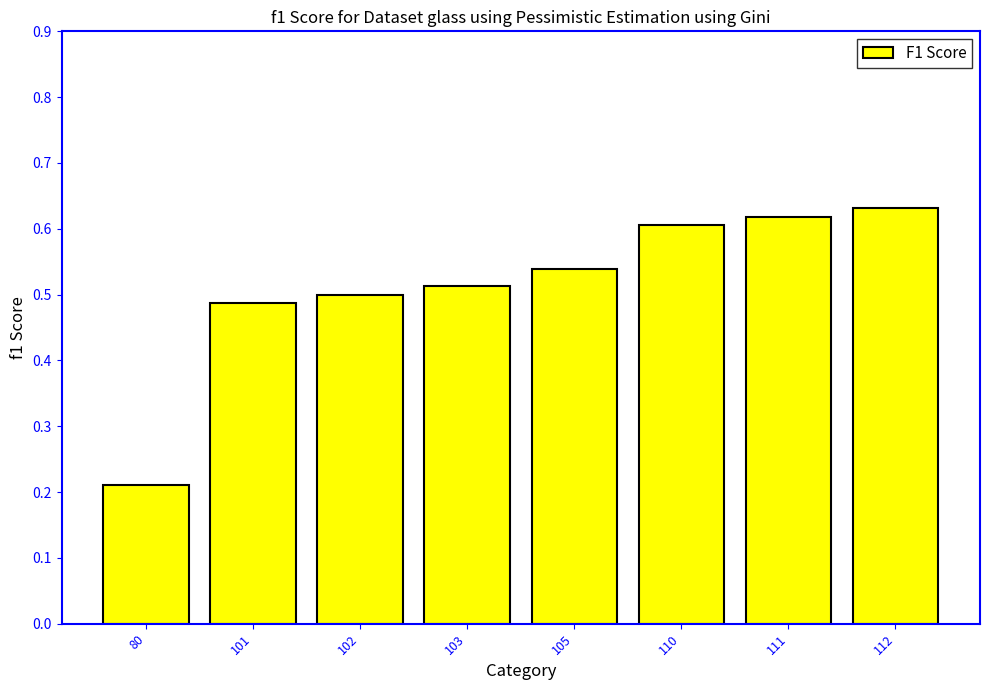

Which category has the lowest value across all series?

80